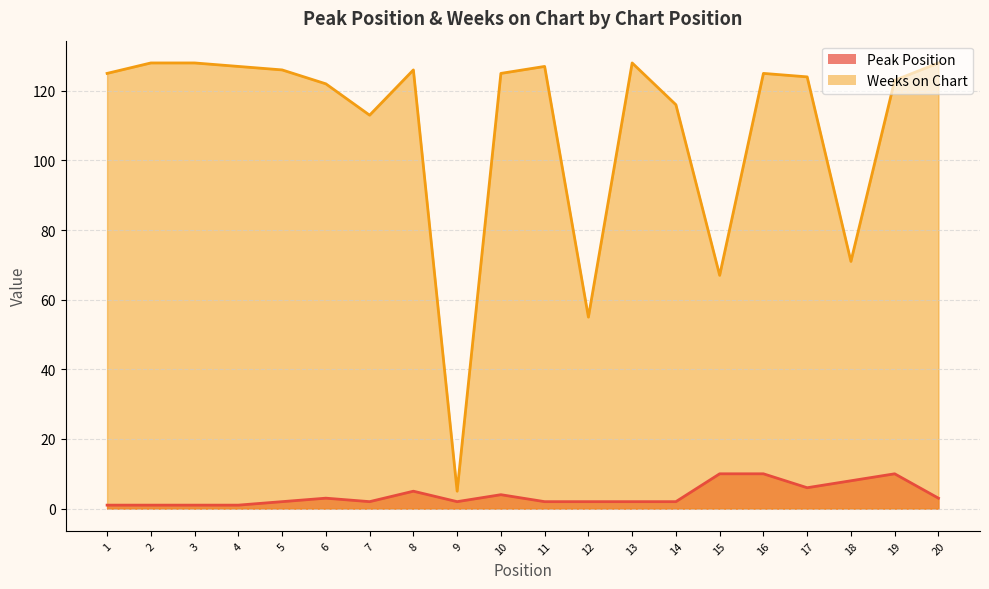

Which series has the widest spread of values?

Weeks on Chart